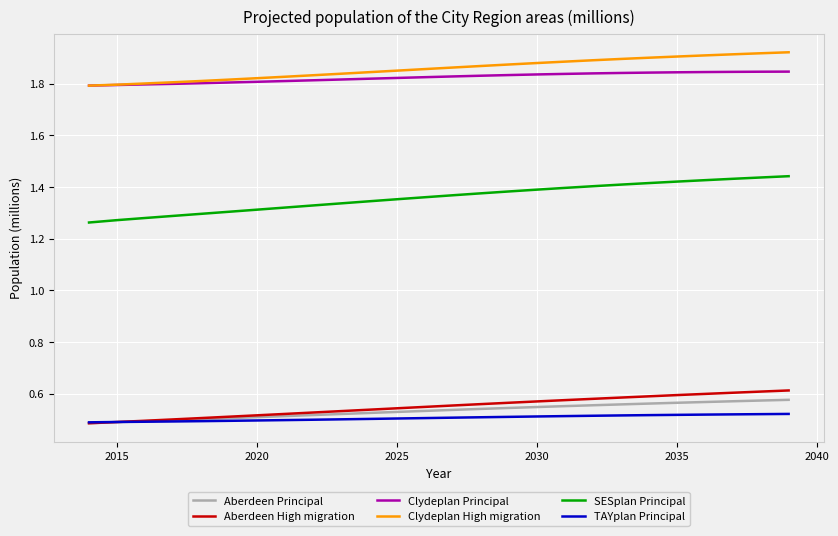

True or false: Clydeplan High migration and Aberdeen Principal cross at least once.

False